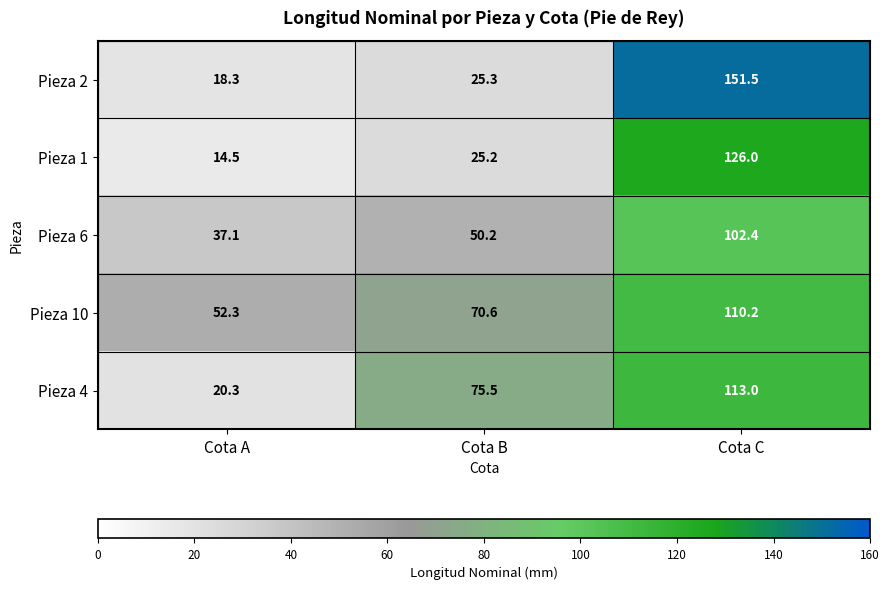

Reading left to right, extract all data points from this chart.

Pieza 2: 18.3	25.3	151.5
Pieza 1: 14.5	25.2	126.0
Pieza 6: 37.1	50.2	102.4
Pieza 10: 52.3	70.6	110.2
Pieza 4: 20.3	75.5	113.0